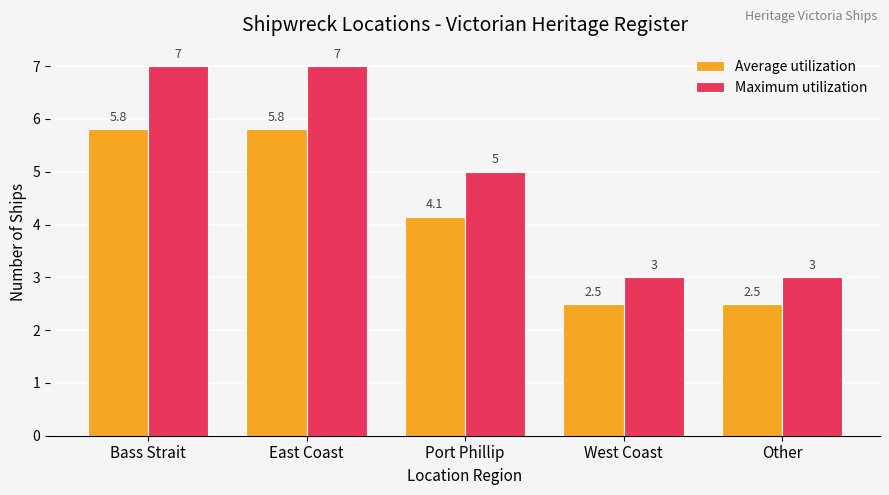

The value of Maximum utilization at Port Phillip is 8.1. True or false?

False